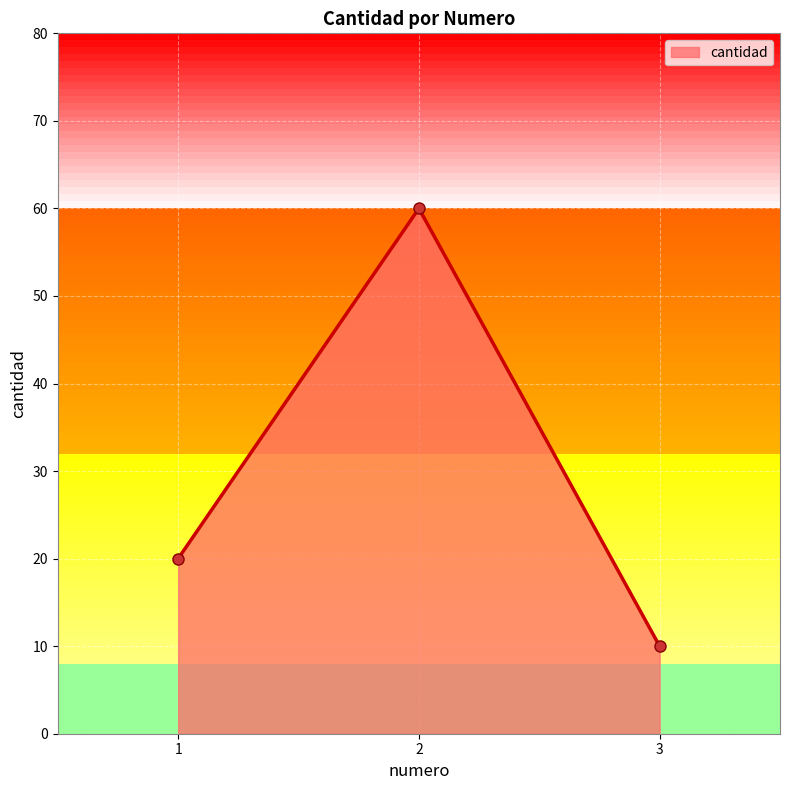

List the labels in order of value, smallest first.

3, 1, 2